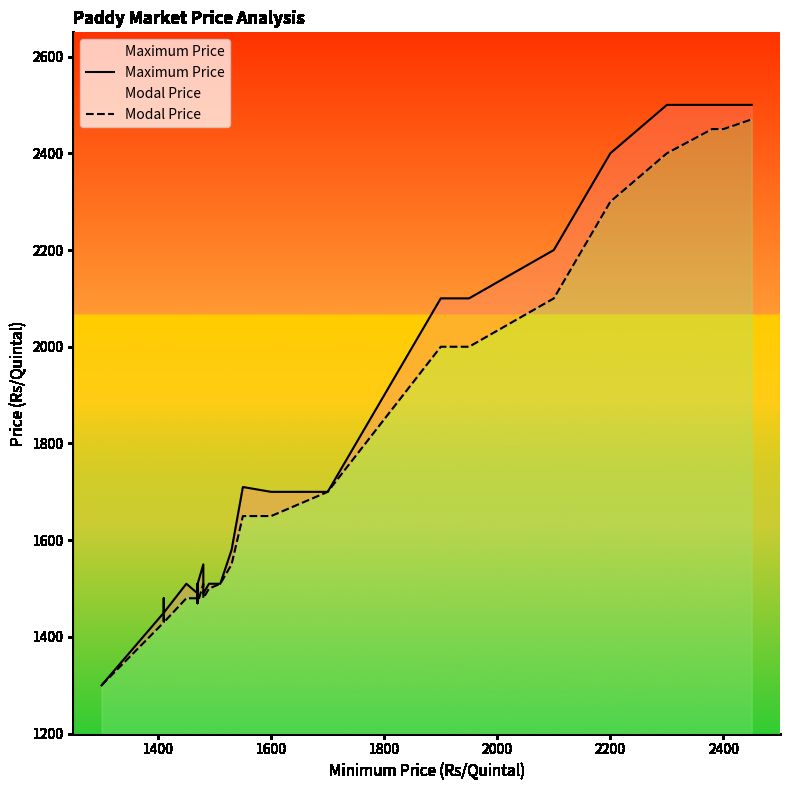

True or false: Maximum Price and Modal Price cross at least once.

False